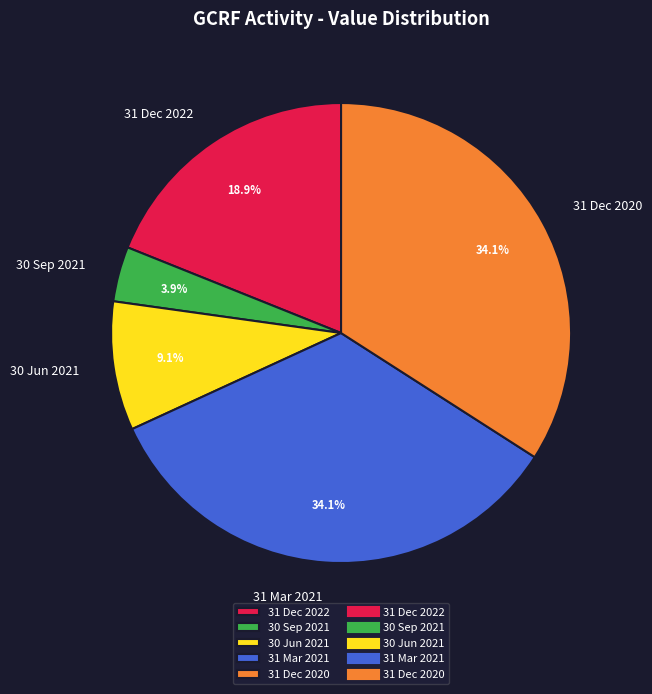

Does any single category account for the majority?

No